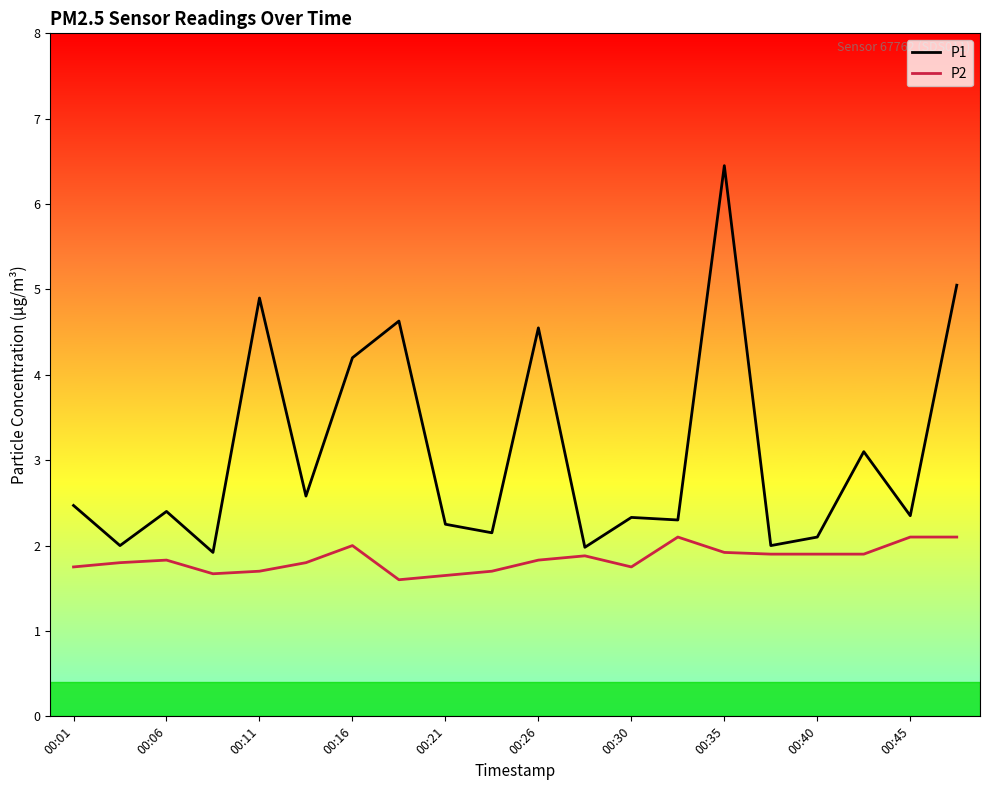

Which series has the widest spread of values?

P1